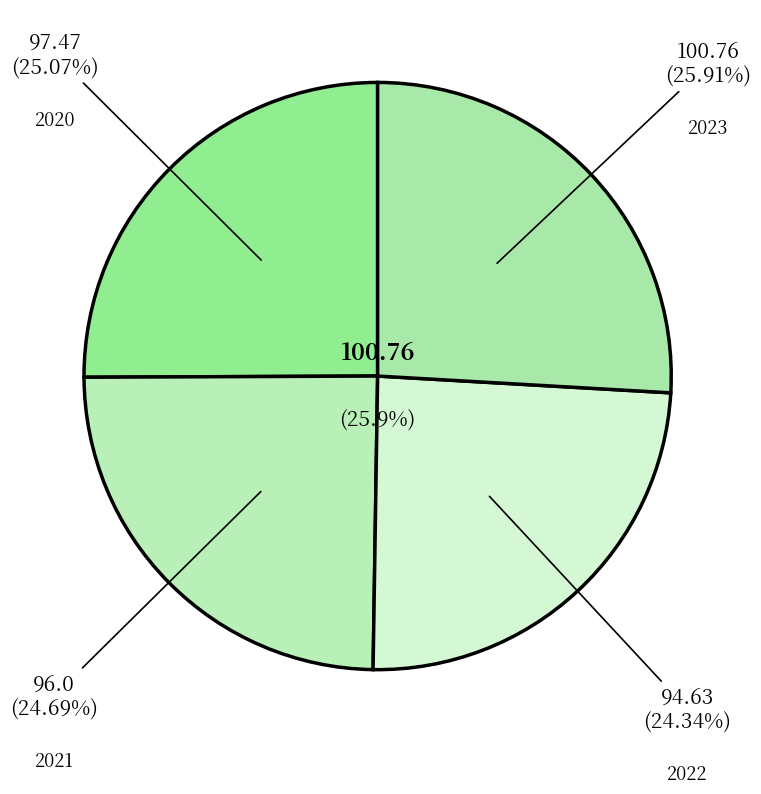

Combined, do 2023 and 2021 account for over 50%?

Yes